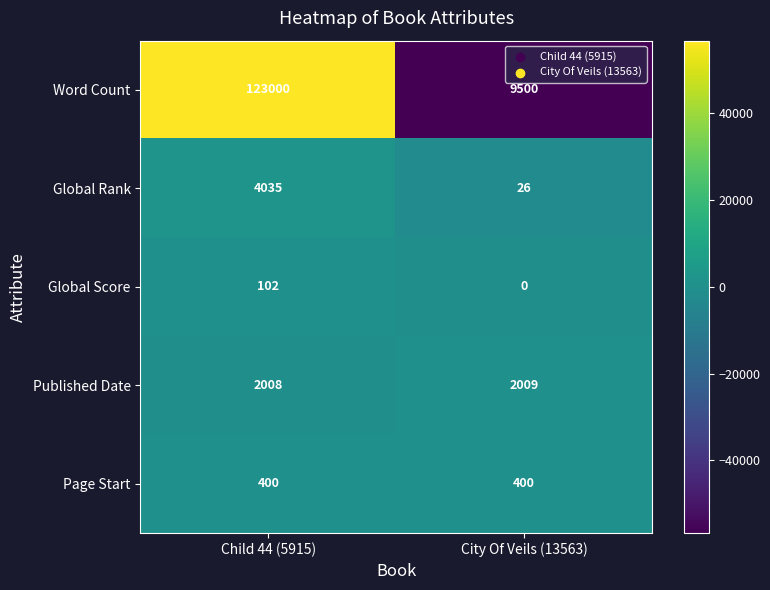

Which series has the largest total across all categories?

Word Count